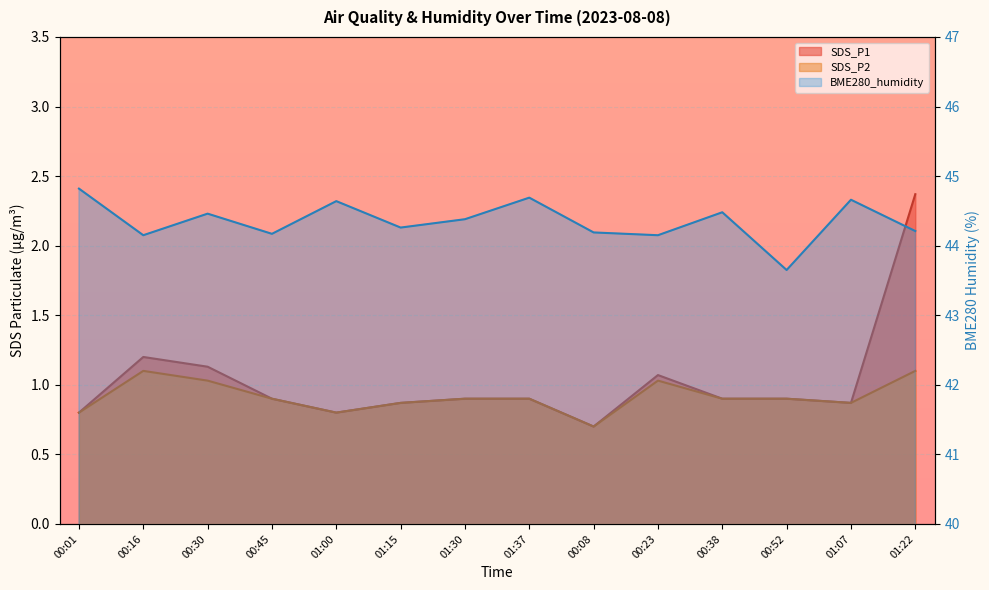

At how many categories does at least one series exceed 4?

14